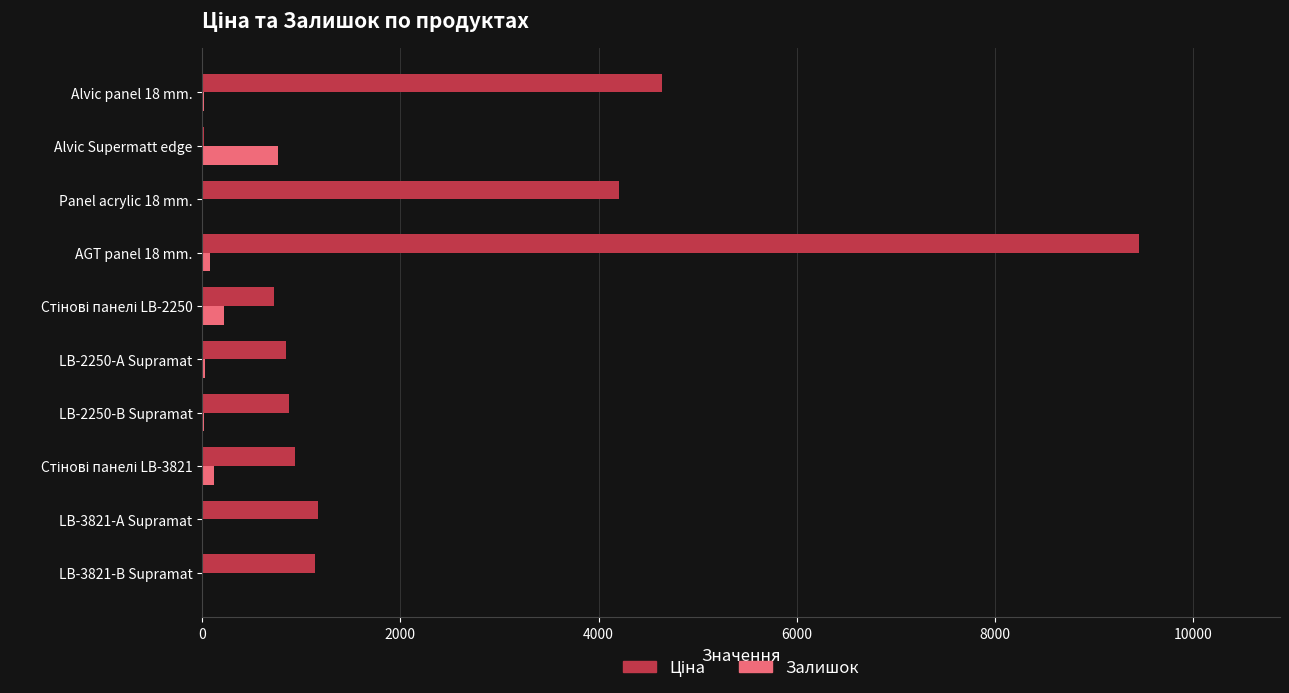

What is the highest value of the Залишок series?

769.0